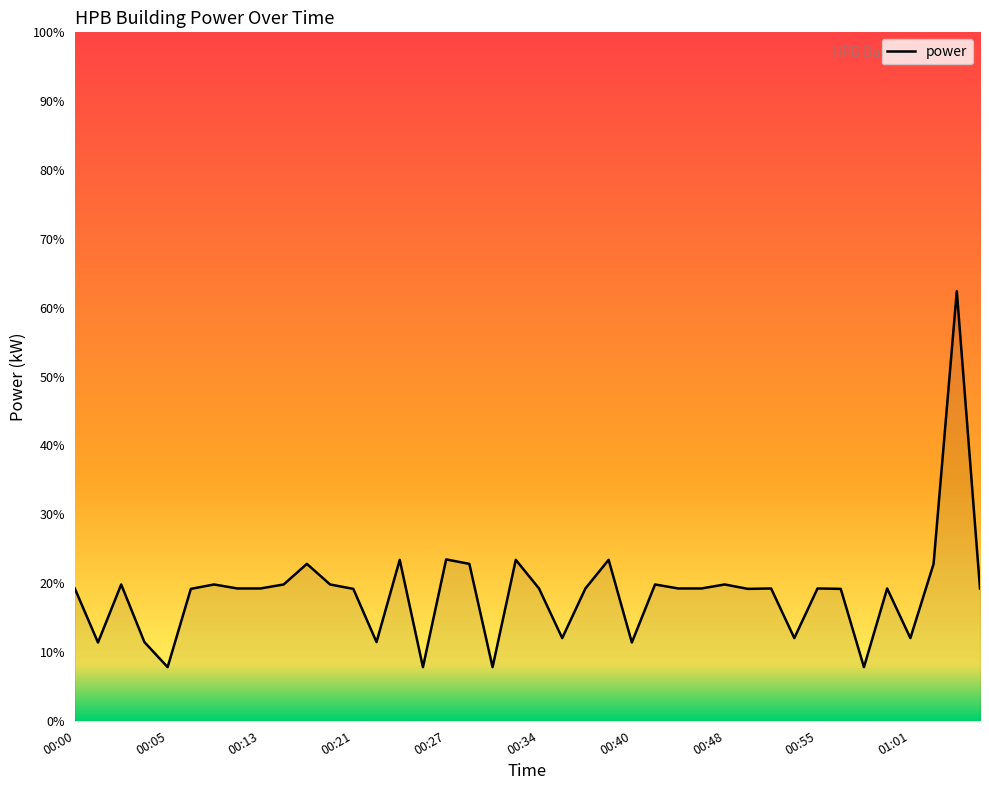

What is the greatest value displayed?

62.4